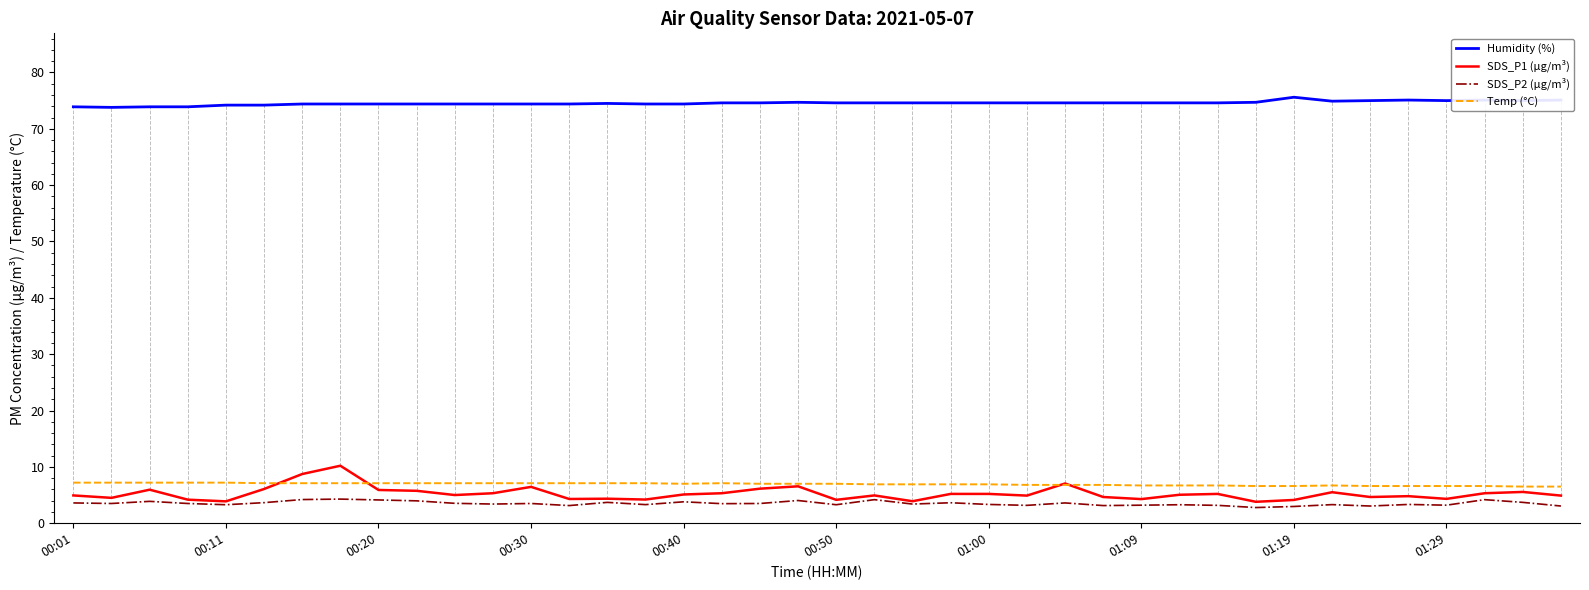

What is the minimum value shown in the chart?

2.8